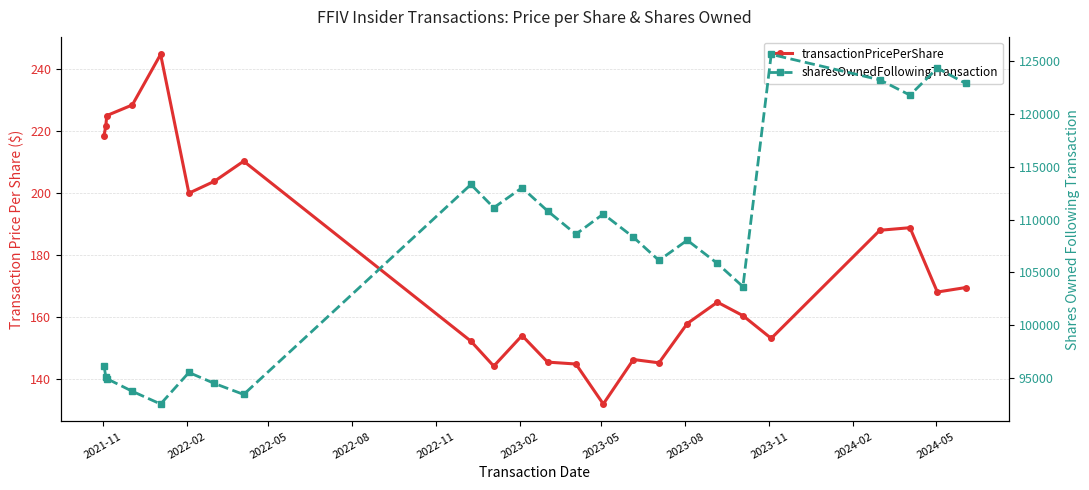

How many data points in sharesOwnedFollowingTransaction are less than 108337?

12